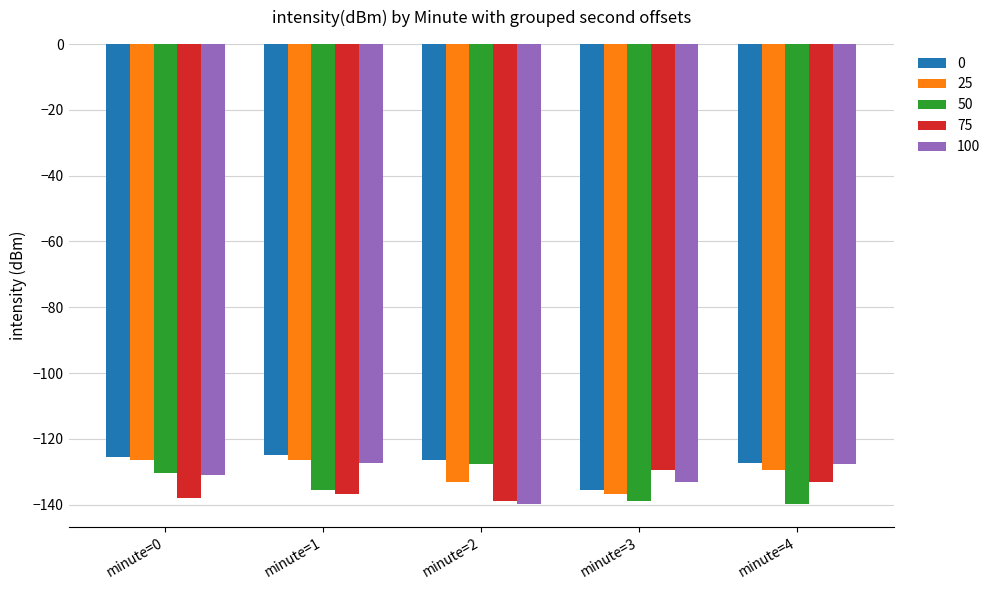

What is the difference between the second highest and minimum values in the 50 series?

9.5